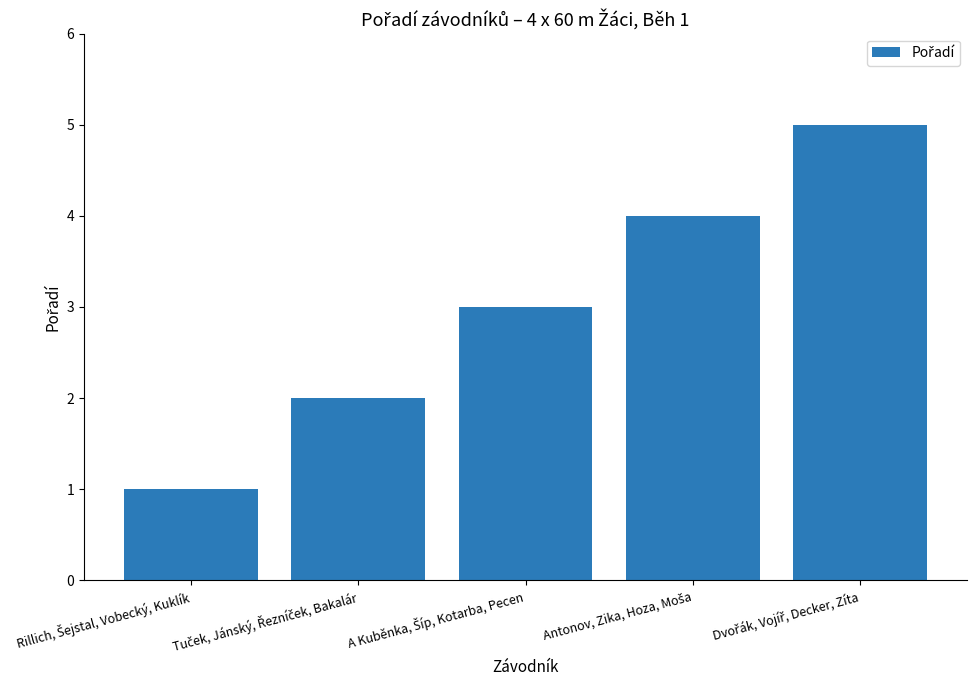

What is the average value?

3